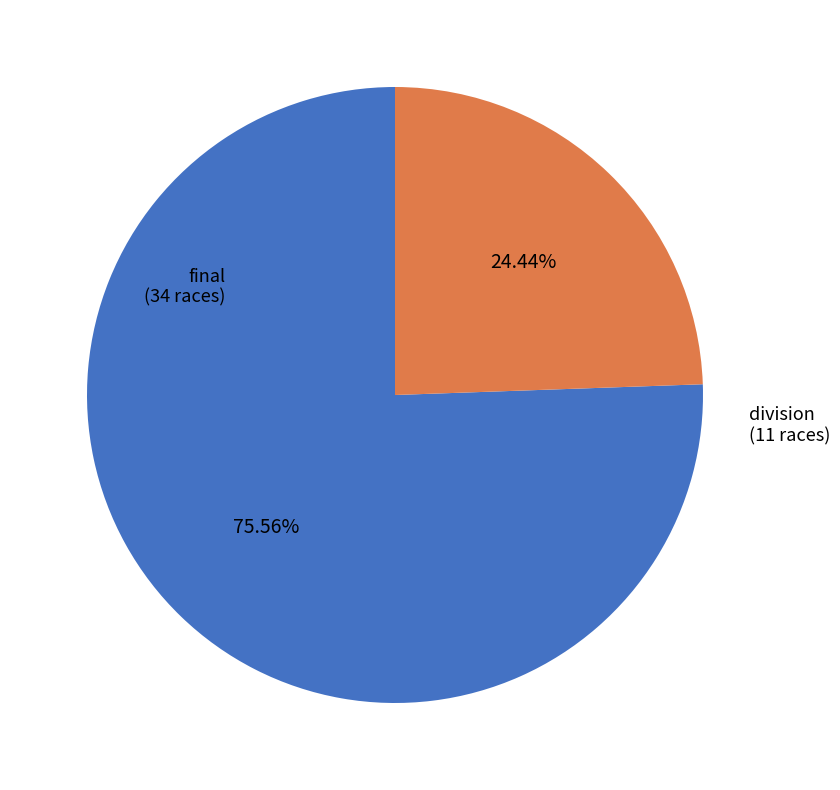

How many slices are in this pie chart?

2